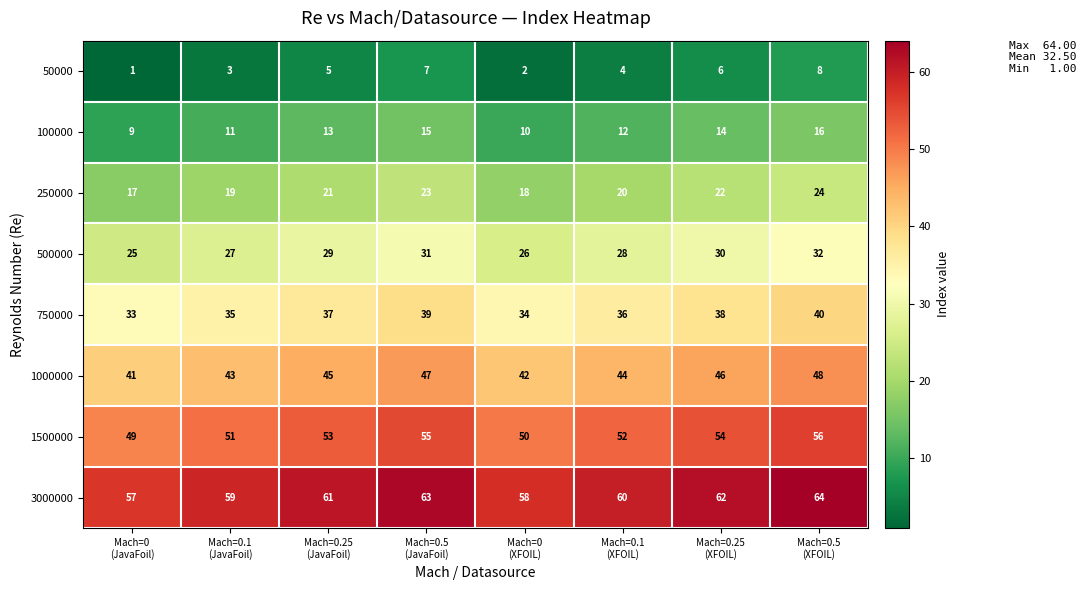

Count the 750000 values in the range 35 to 39.

5